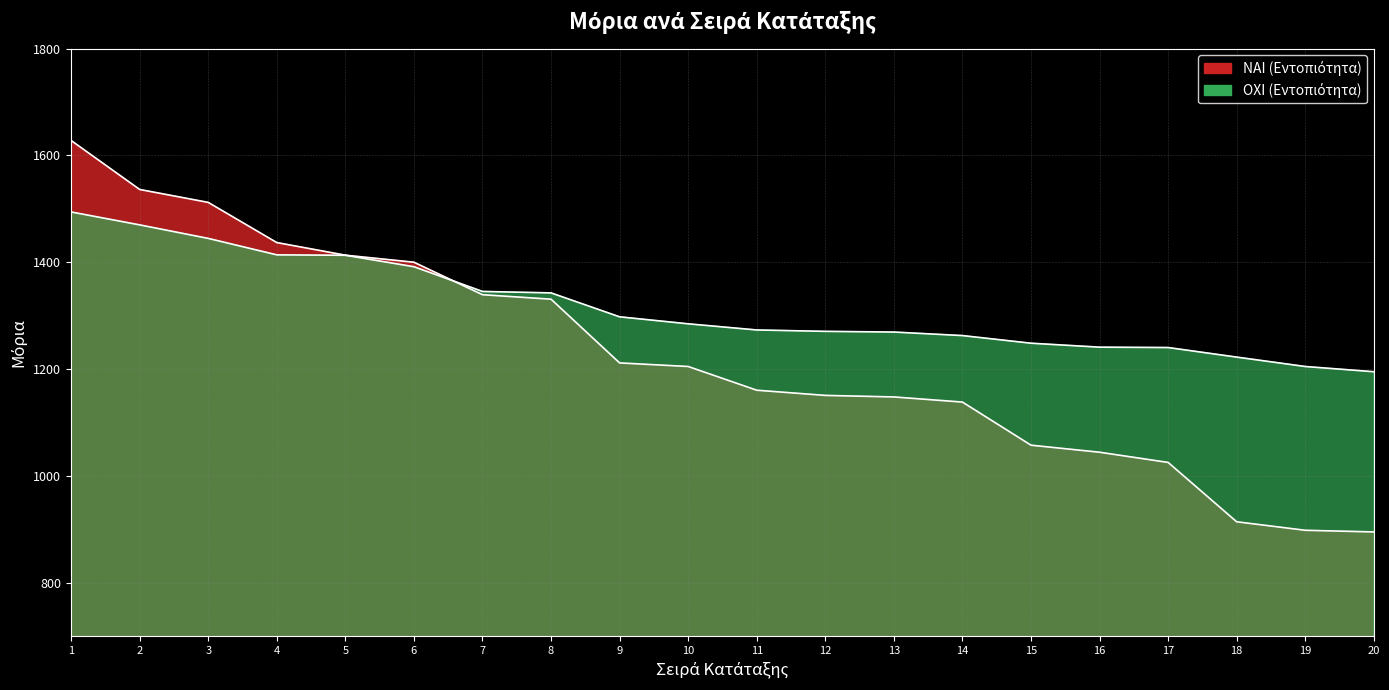

At 6, list the series in order from largest to smallest.

ΝΑΙ, ΟΧΙ